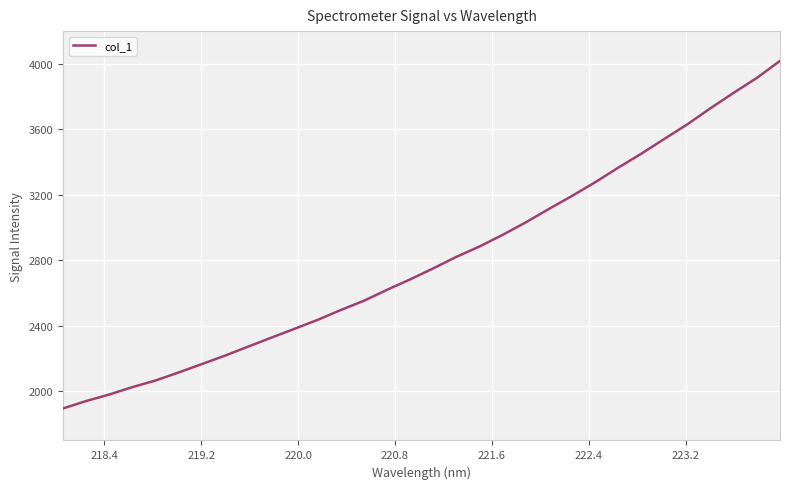

What is the greatest value displayed?

4018.2